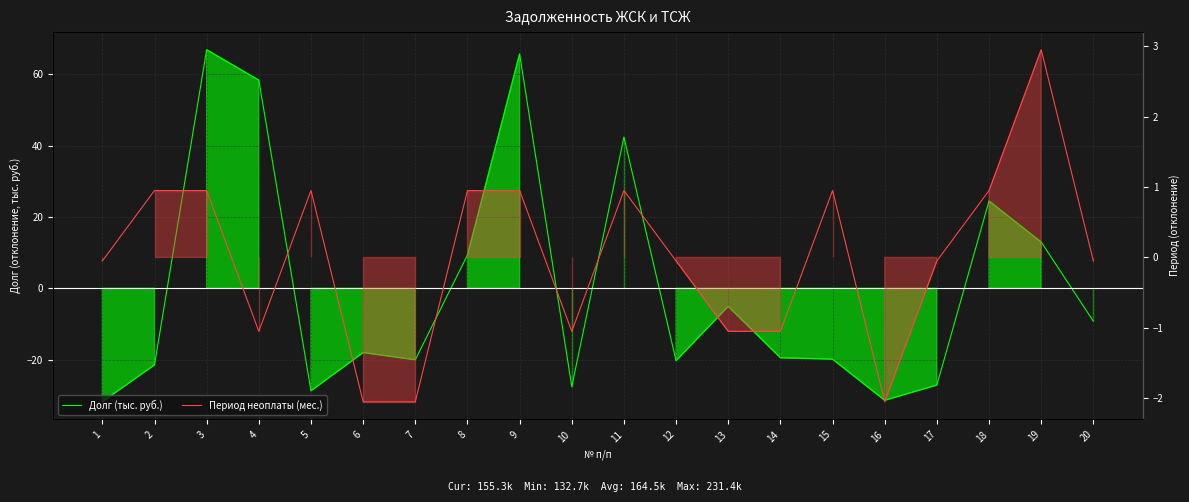

The value of Долг (тыс. руб.) at 2 is -4.6. True or false?

False